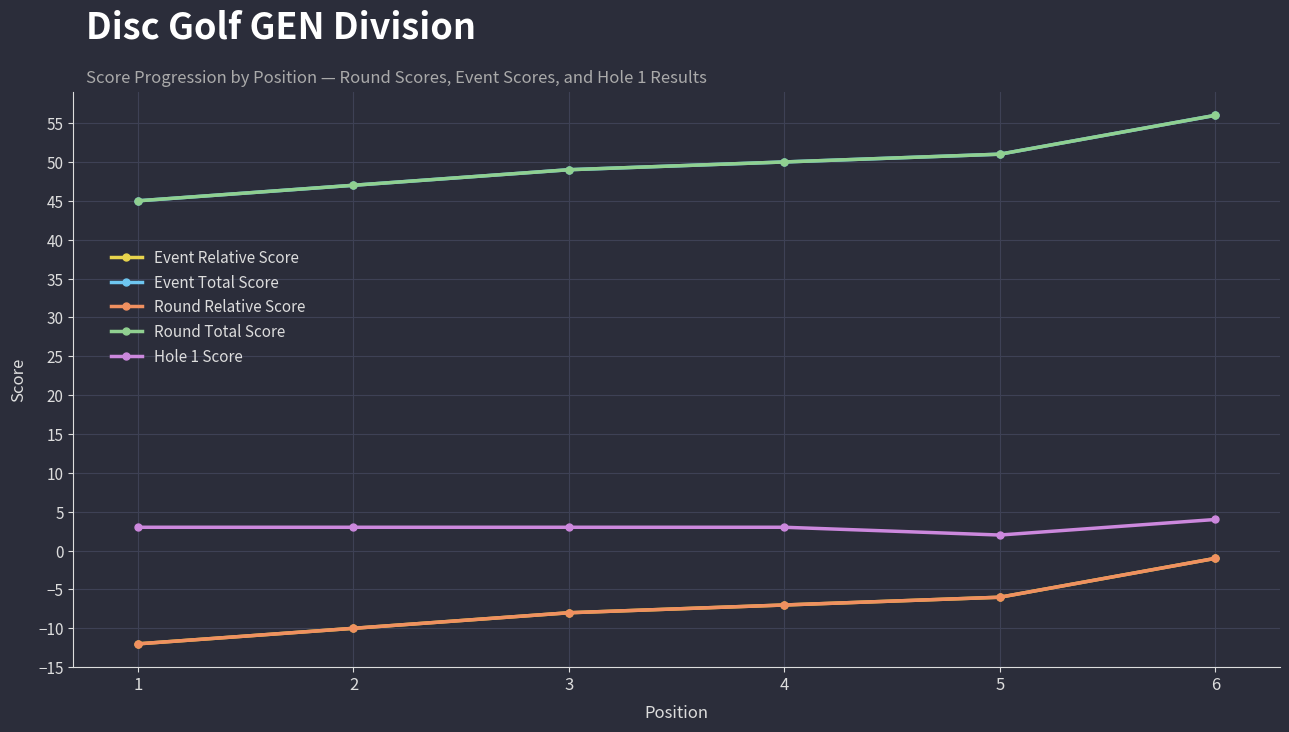

At which category is the sum across all series the highest?

6